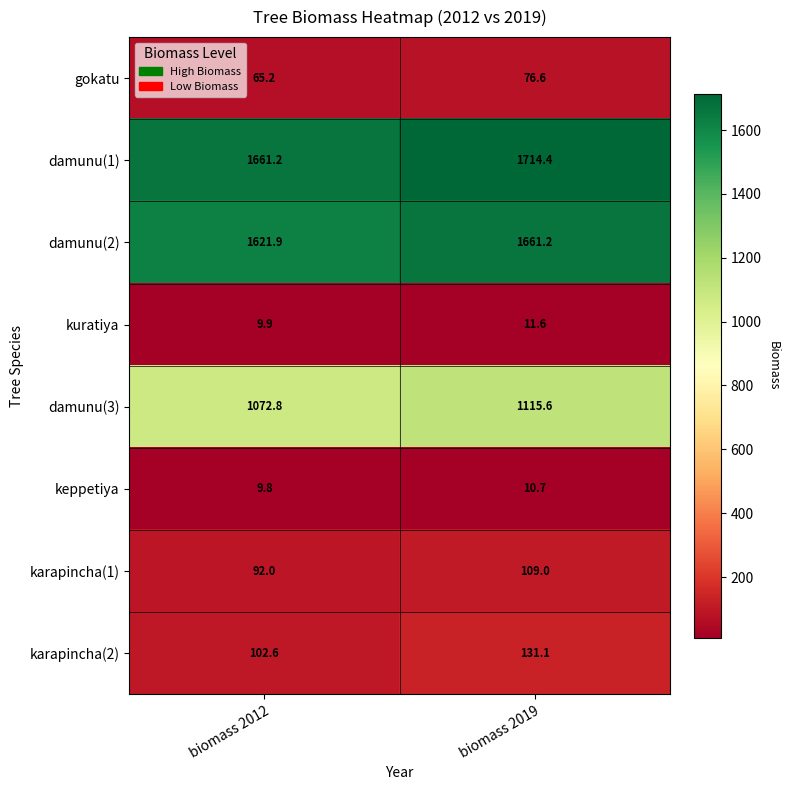

What is the sum of the damunu(2) values at biomass 2012 and biomass 2019?

3283.1